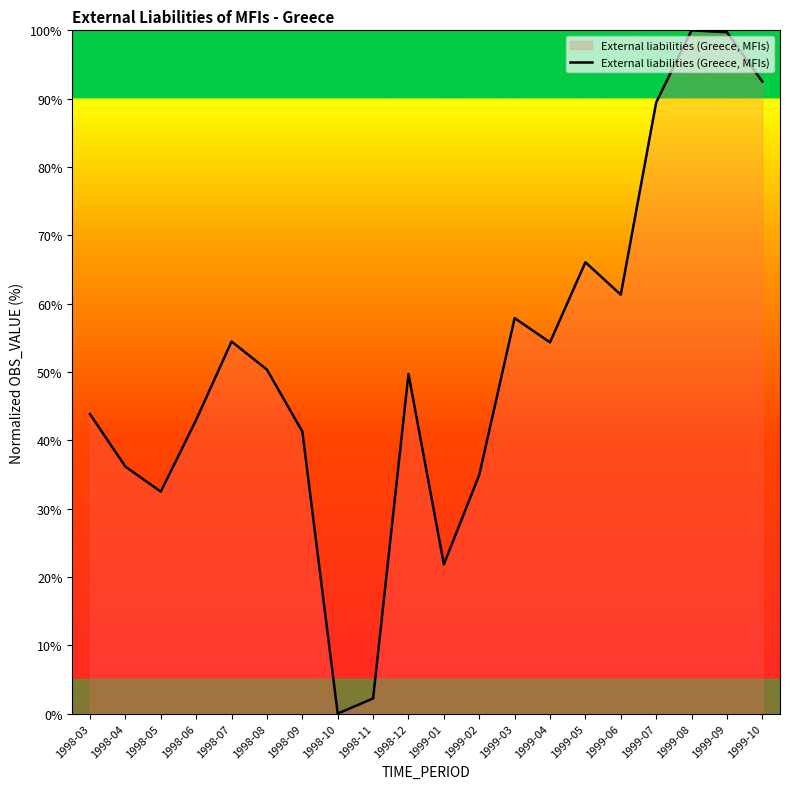

How many lines are shown in the chart?

1